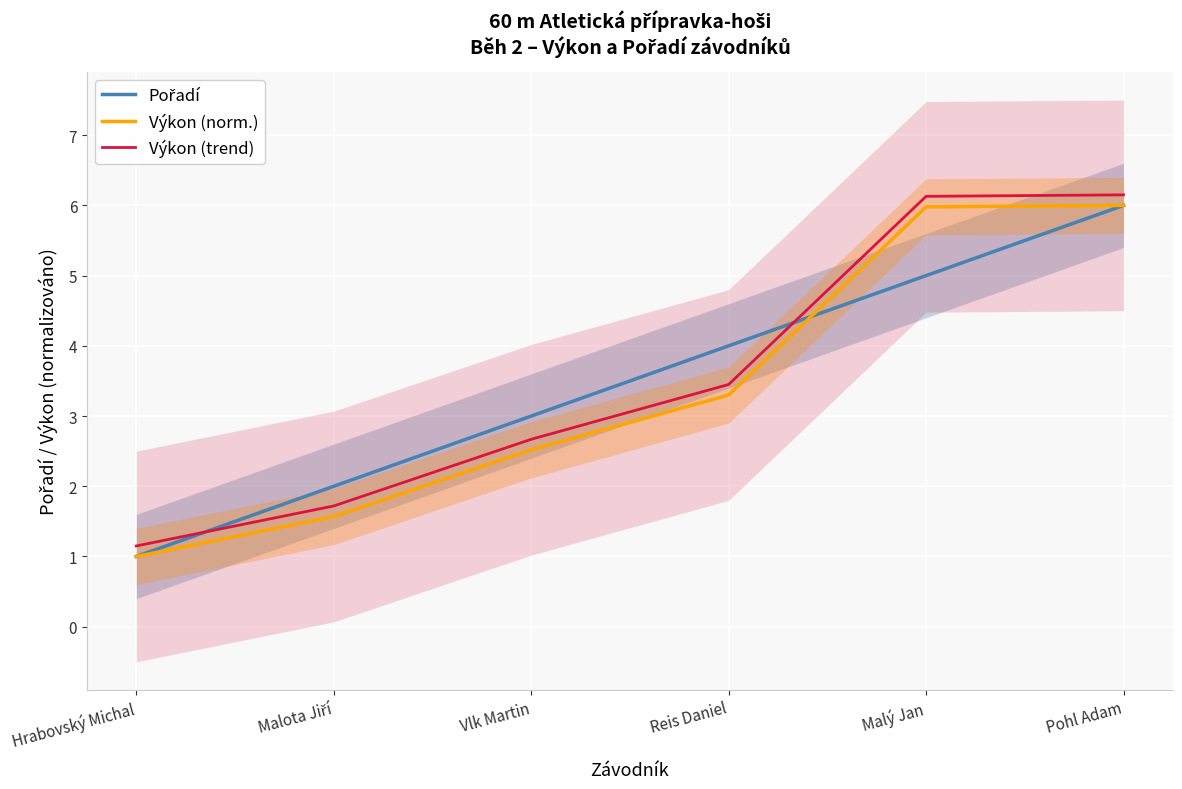

What is the lowest value of the Pořadí series?

1.0